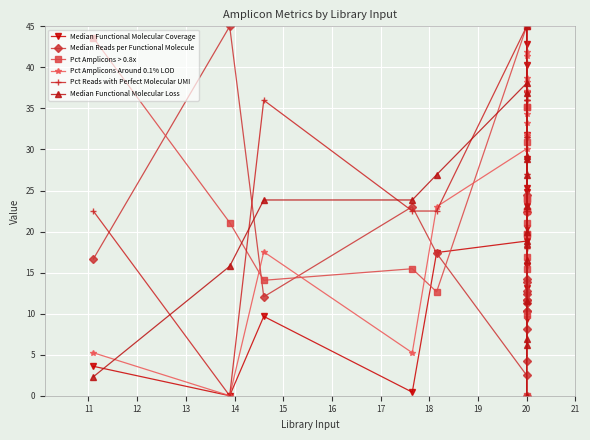

What is the difference between the Median Functional Molecular Loss values at 17 and 19?

5.4